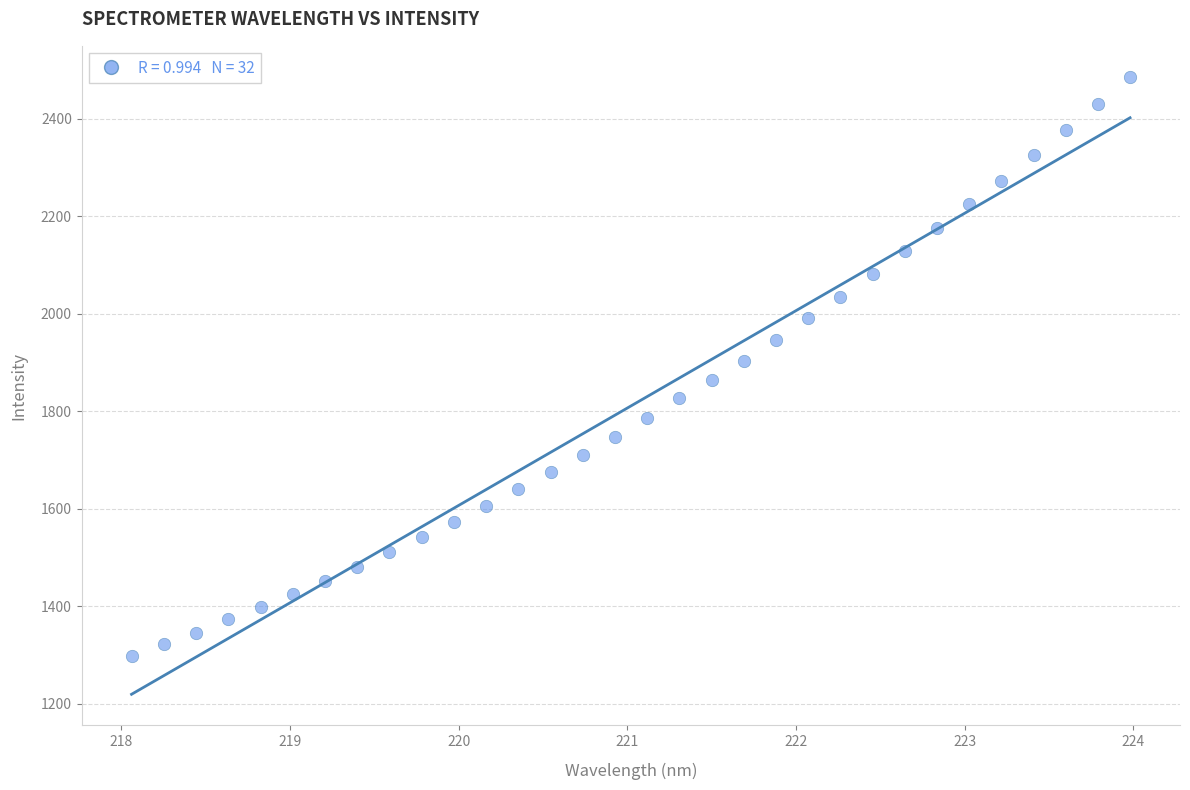

What is the range of Y values (max minus min)?

1187.9